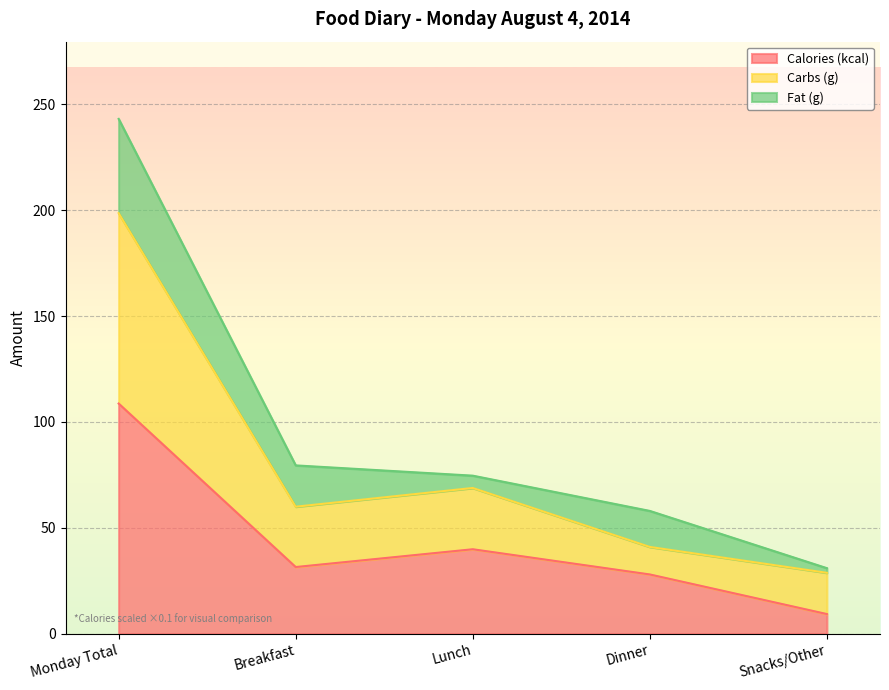

True or false: Calories (kcal) has a value of 11.1 at Breakfast.

False